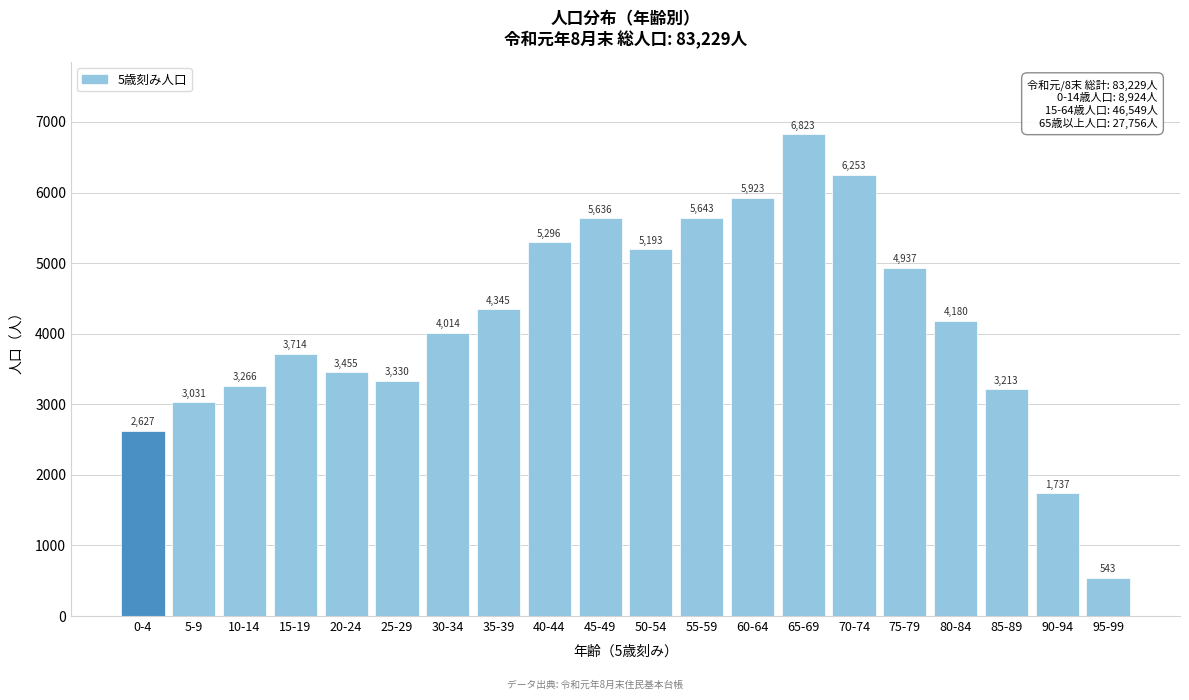

Reading left to right, list all the values displayed in this chart.

0-4=2627	5-9=3031	10-14=3266	15-19=3714	20-24=3455	25-29=3330	30-34=4014	35-39=4345	40-44=5296	45-49=5636	50-54=5193	55-59=5643	60-64=5923	65-69=6823	70-74=6253	75-79=4937	80-84=4180	85-89=3213	90-94=1737	95-99=543